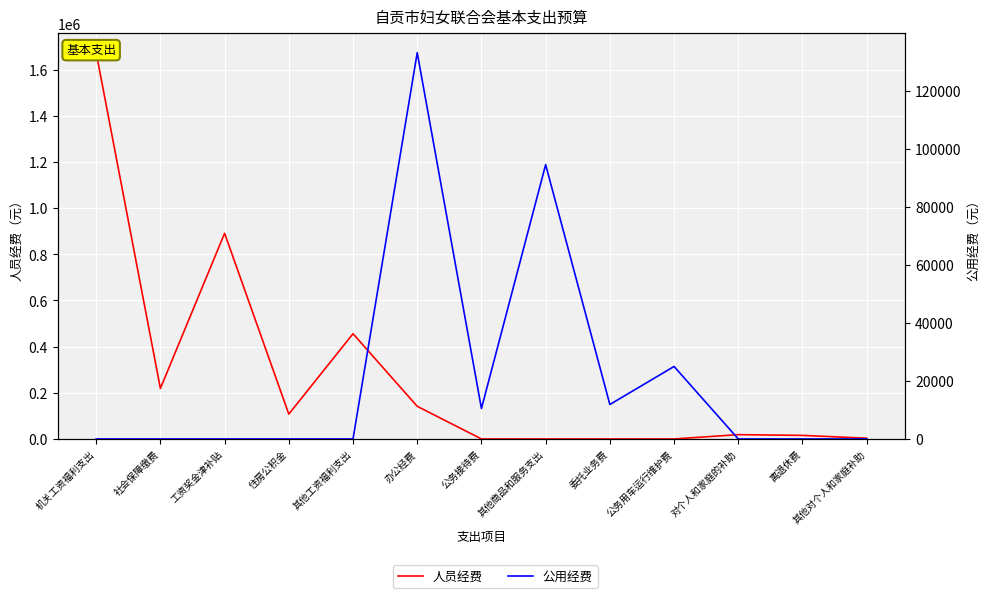

Is the value of 人员经费 at 机关工资福利支出 greater than the value of 公用经费 at 公务用车运行维护费?

Yes